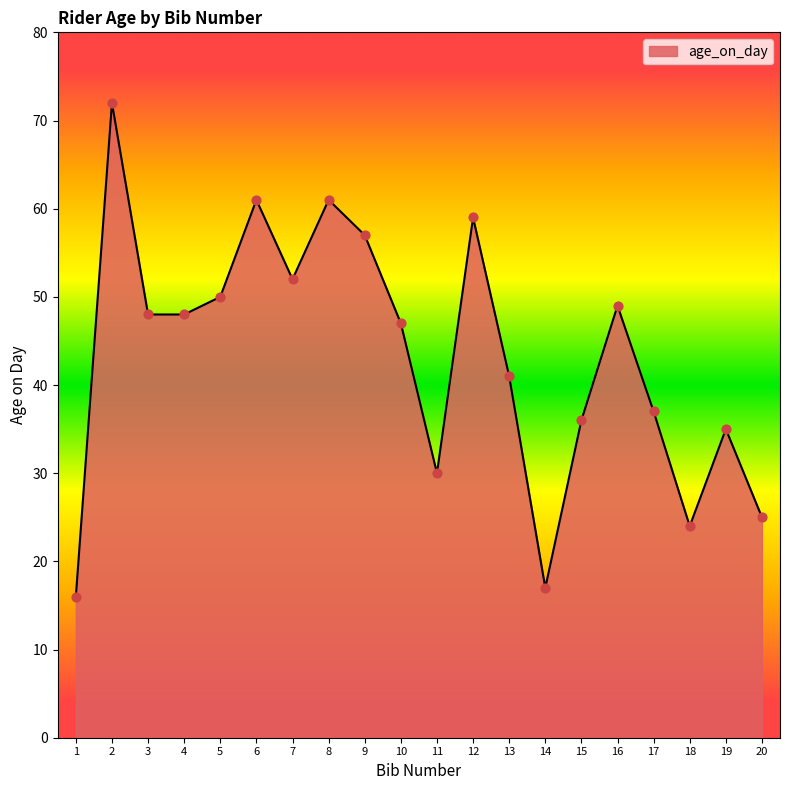

Which has a higher value, 13 or 1?

13